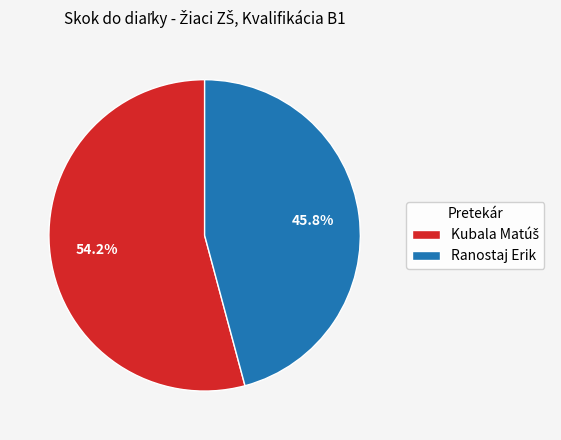

Which category has the smallest portion of the pie?

Ranostaj Erik